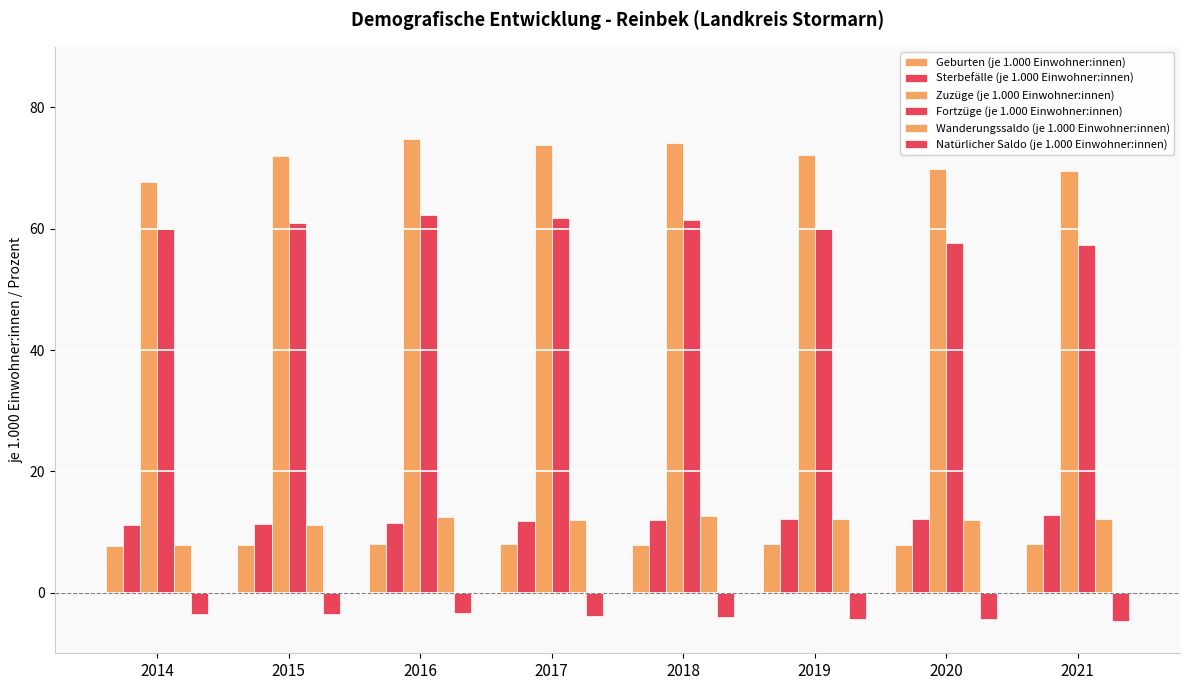

Read the Zuzüge (je 1.000 Einwohner:innen) value at 2021.

69.6